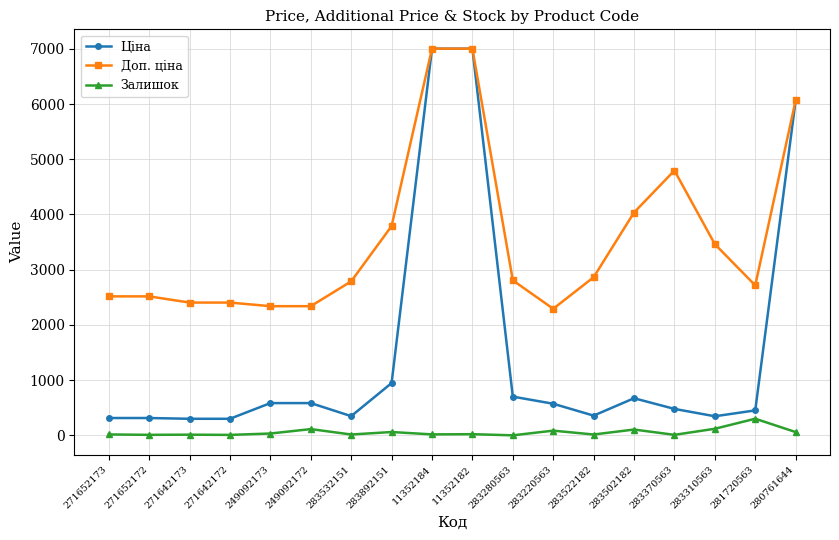

What is the greatest value displayed?

7002.7